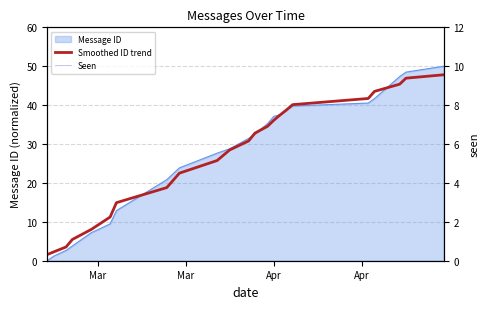

Is the value of Smoothed ID trend at 15 greater than the value of Seen at 7?

Yes